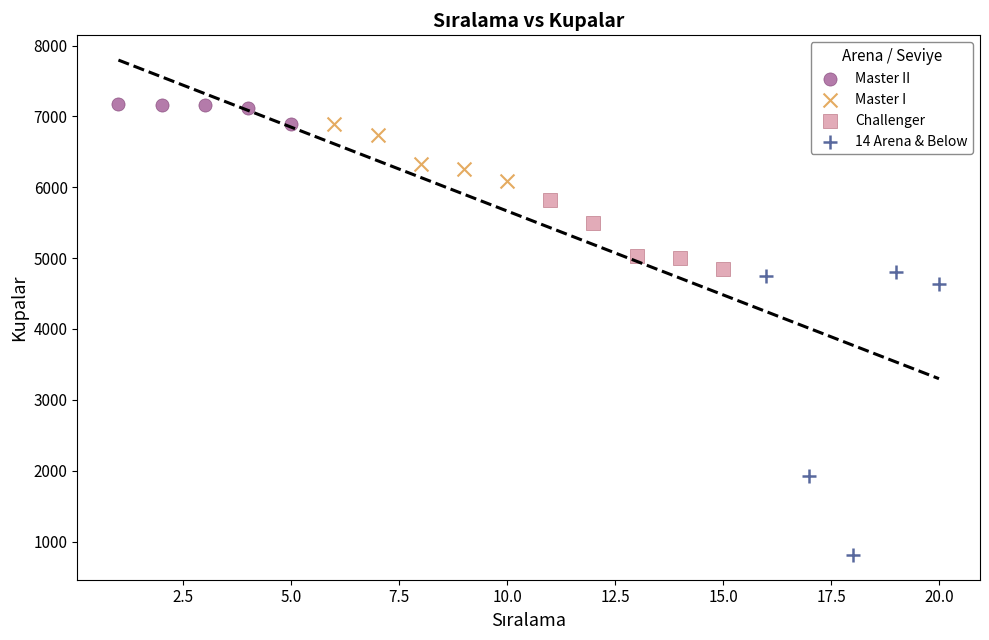

Which series reaches the minimum Y coordinate?

14 Arena & Below